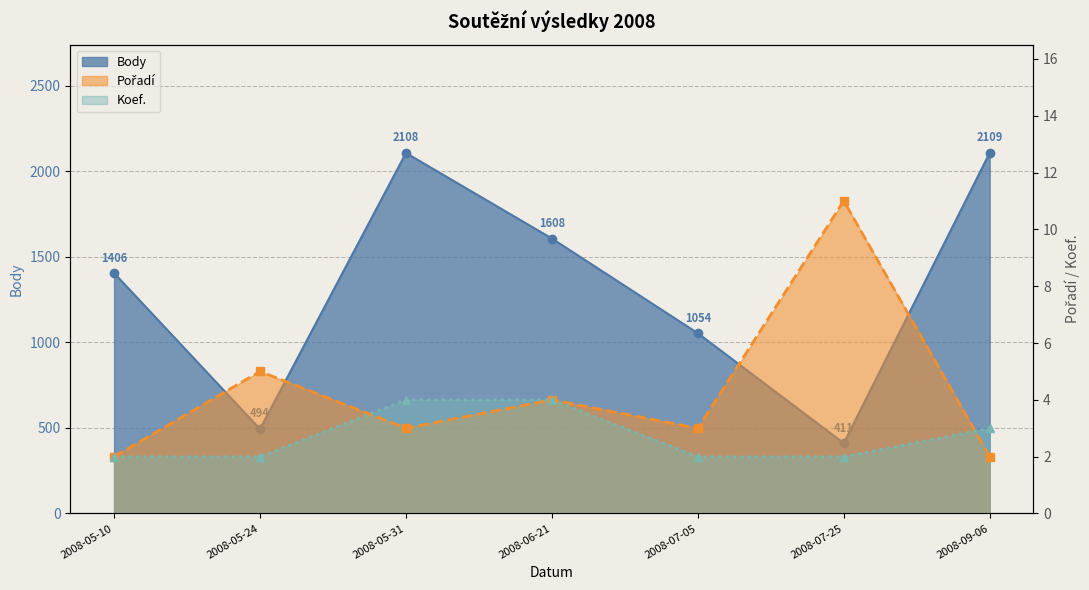

How many lines are shown in the chart?

3